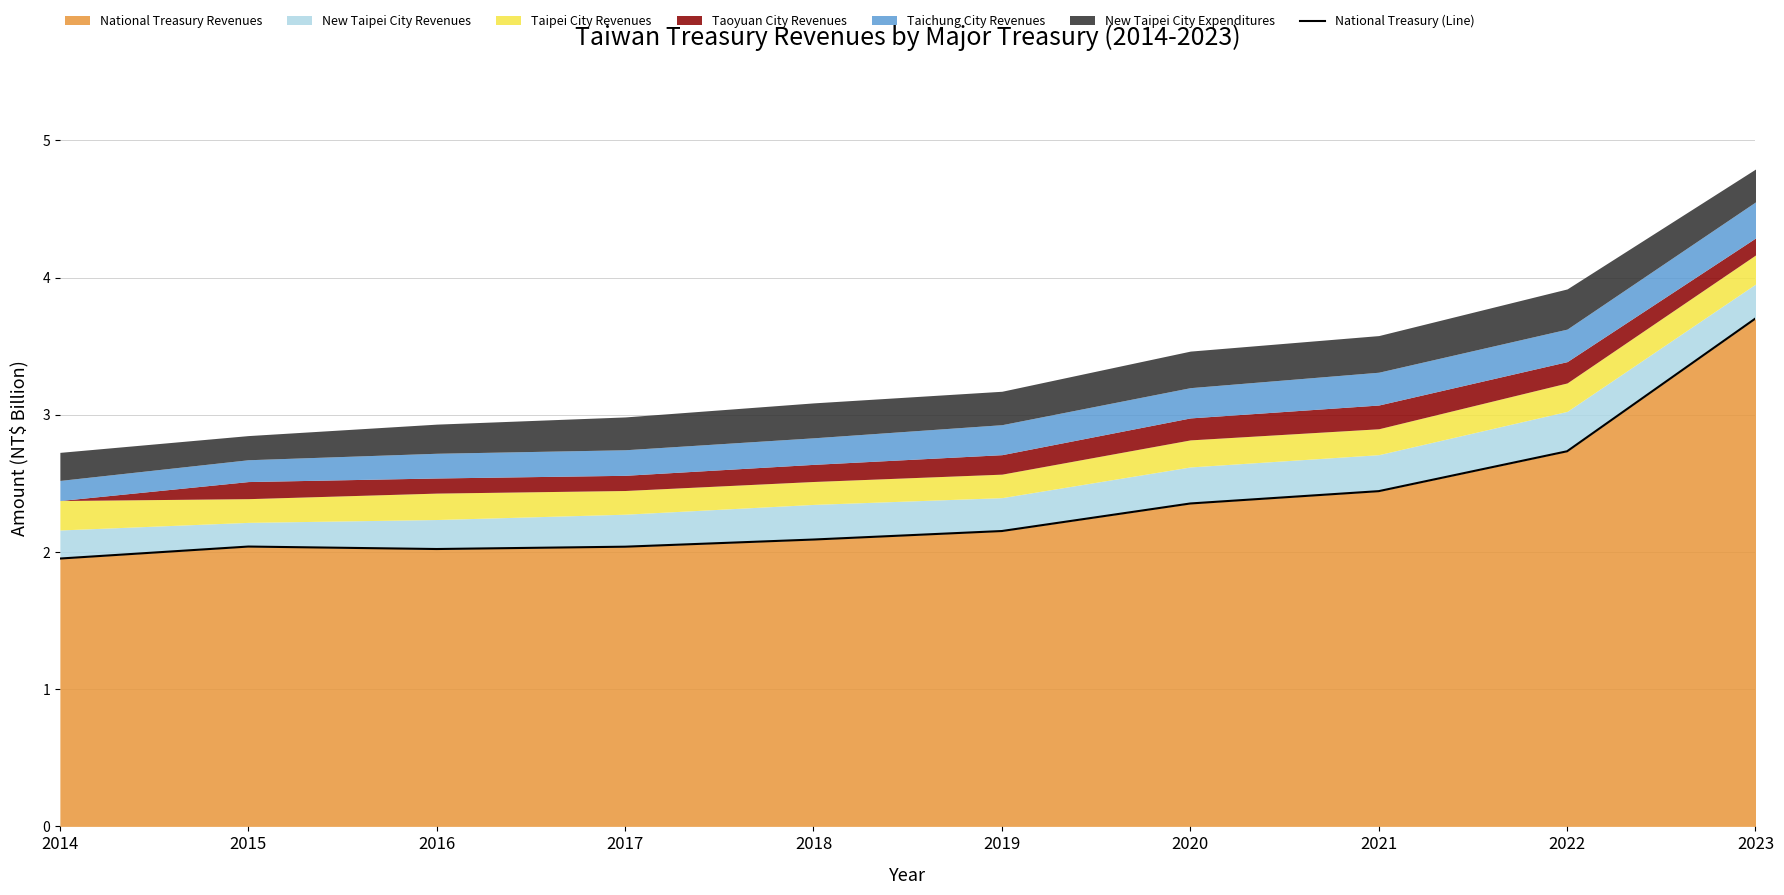

Does the chart have visible grid lines?

Yes